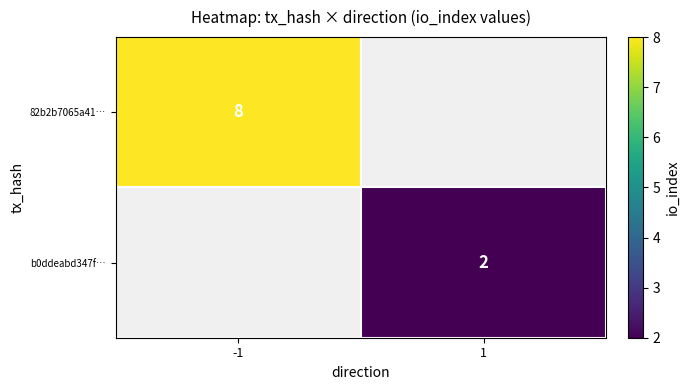

The 82b2b7065a41… series shows 4 at -1. True or false?

False